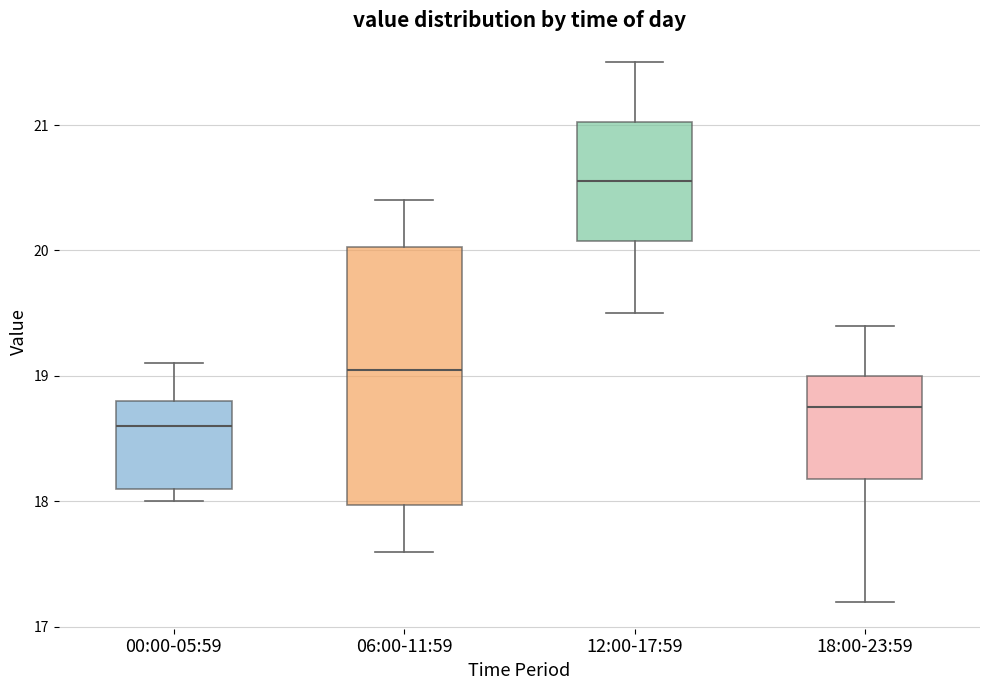

Reading left to right, read every box against the y-axis: the position of its median line, the range the box covers, and the ends of its whiskers. The values are not printed on the chart, so give them approximately, as read against the axis.

00:00-05:59: median 18.6, box 18.1 to 18.8, whiskers 18.0 to 19.1
06:00-11:59: median 19.1, box 18.0 to 20.0, whiskers 17.6 to 20.4
12:00-17:59: median 20.6, box 20.1 to 21.0, whiskers 19.5 to 21.5
18:00-23:59: median 18.8, box 18.2 to 19.0, whiskers 17.2 to 19.4